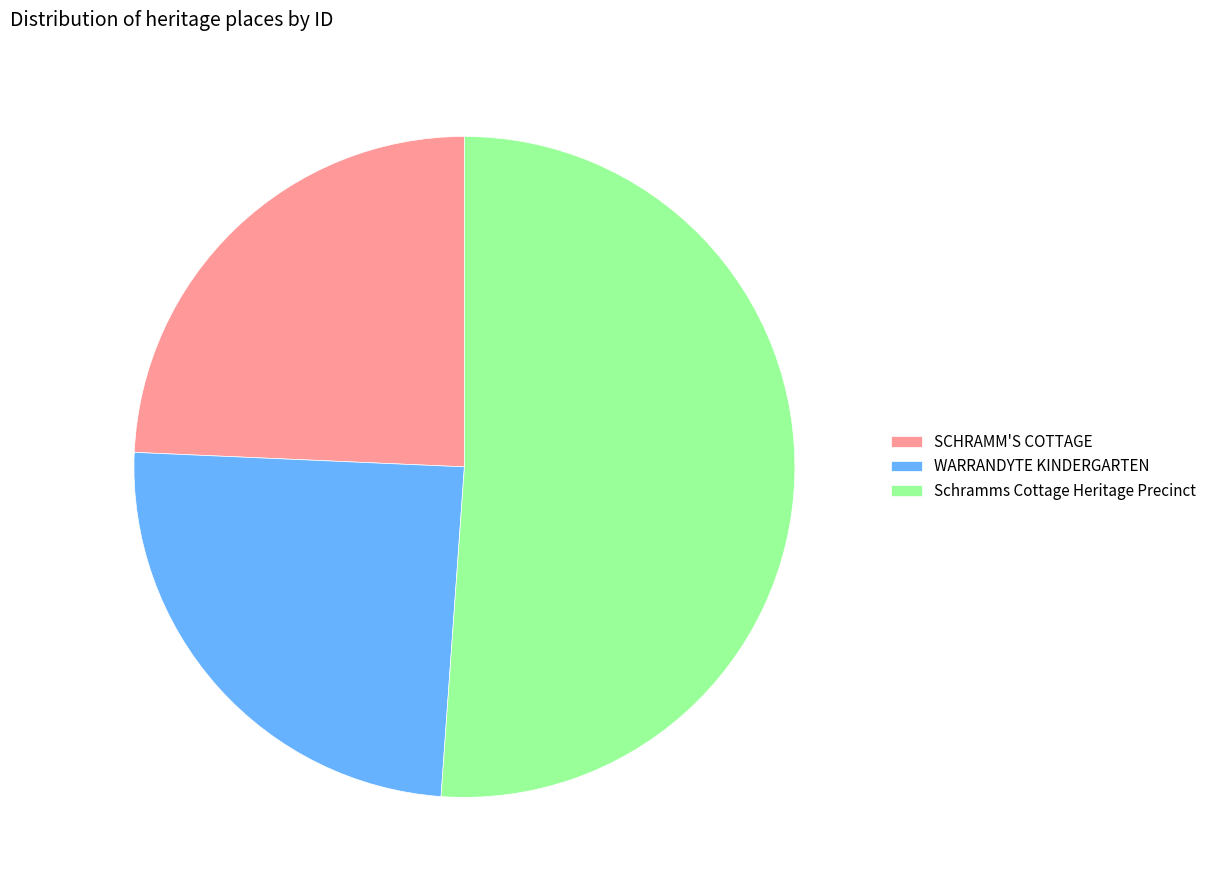

Combined, do Schramms Cottage Heritage Precinct and SCHRAMM'S COTTAGE account for over 50%?

Yes